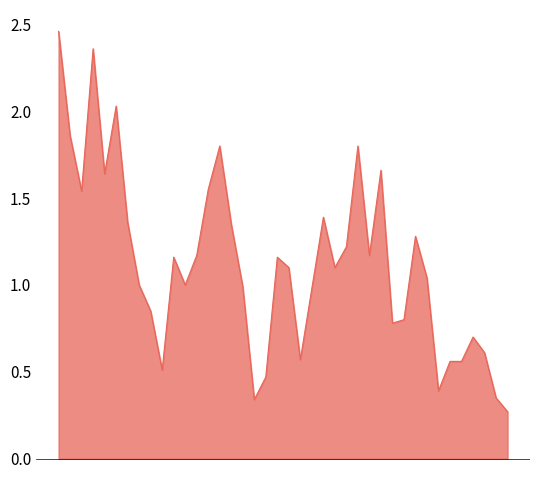

Where does the data first go above 2?

00:04